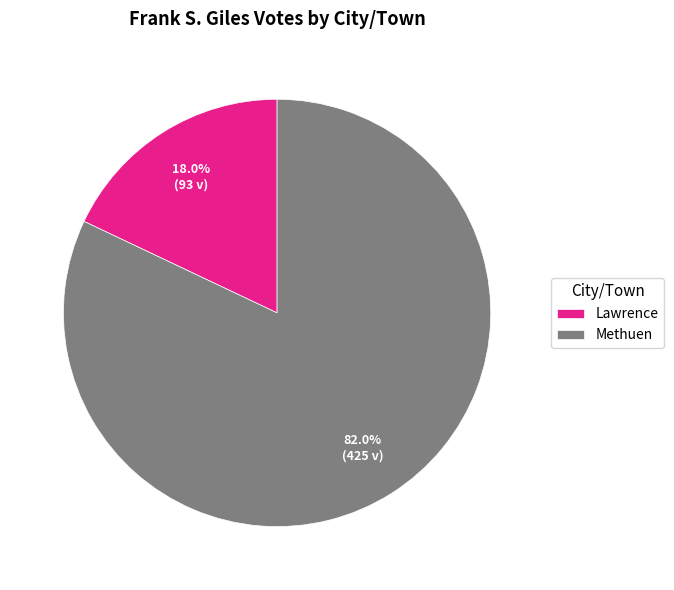

Is it true that Methuen is 96% of the pie?

False